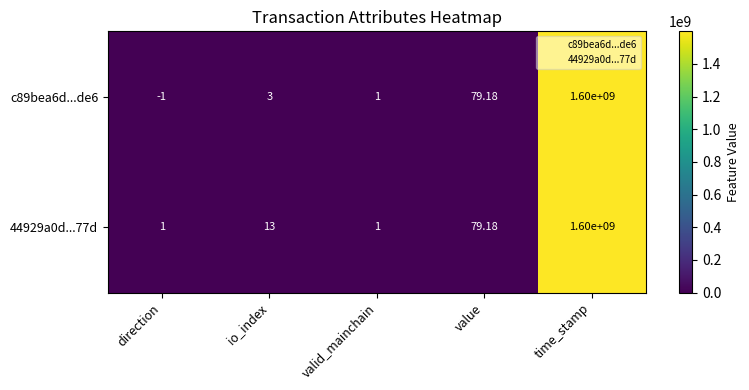

Is the value of 44929a0d...77d at value greater than the value of c89bea6d...de6 at time_stamp?

No